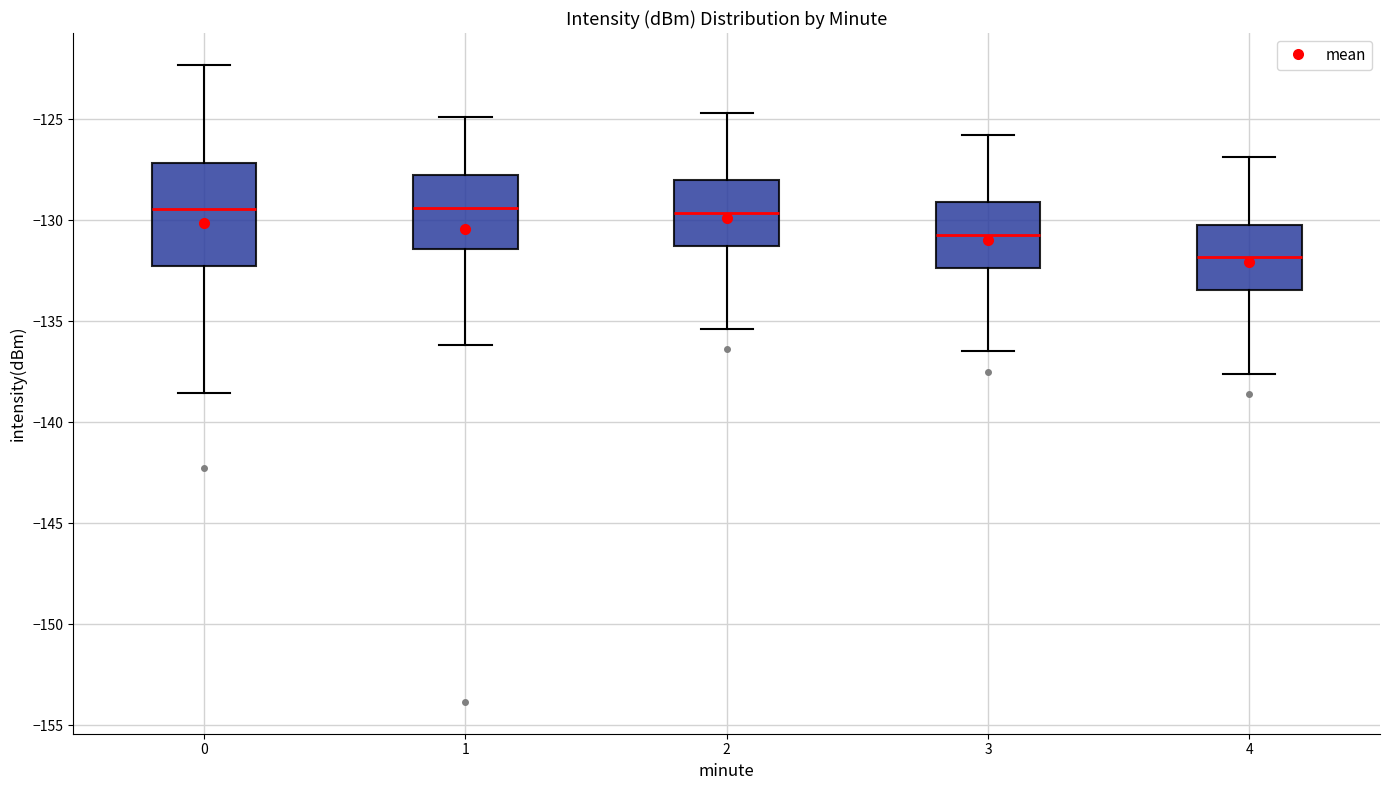

Reading left to right, transcribe this box plot: for each box, give where its median line is, the range the box spans, and where its two whiskers end, as read against the y-axis. The values are not printed on the chart, so give them approximately, as read against the axis.

0: median -129.5, box -132.5 to -127.0, whiskers -138.5 to -122.5
1: median -129.5, box -131.5 to -127.5, whiskers -136.0 to -125.0
2: median -129.5, box -131.5 to -128.0, whiskers -135.5 to -124.5
3: median -130.5, box -132.5 to -129.0, whiskers -136.5 to -126.0
4: median -132.0, box -133.5 to -130.0, whiskers -137.5 to -127.0